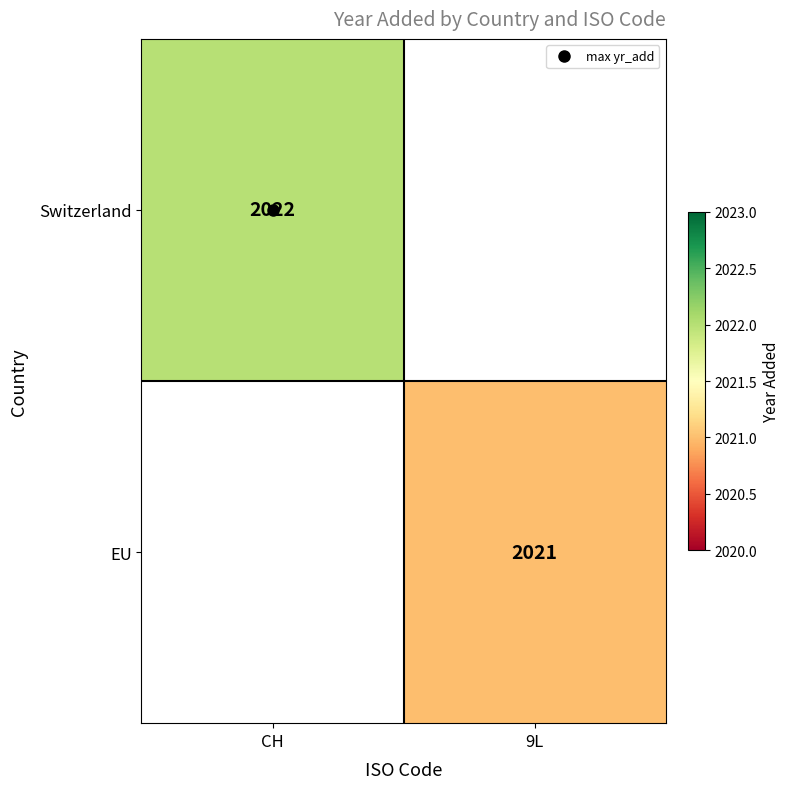

List the labels in order of Switzerland value, smallest first.

CH, 9L